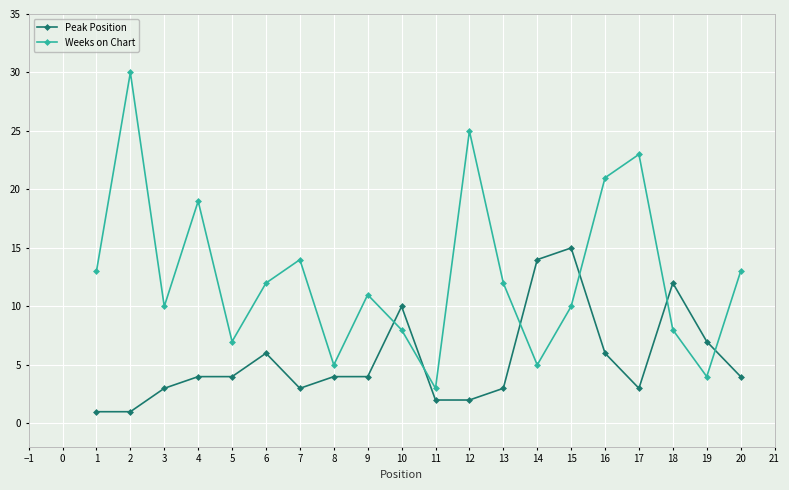

What is the sum of all Weeks on Chart values?

253